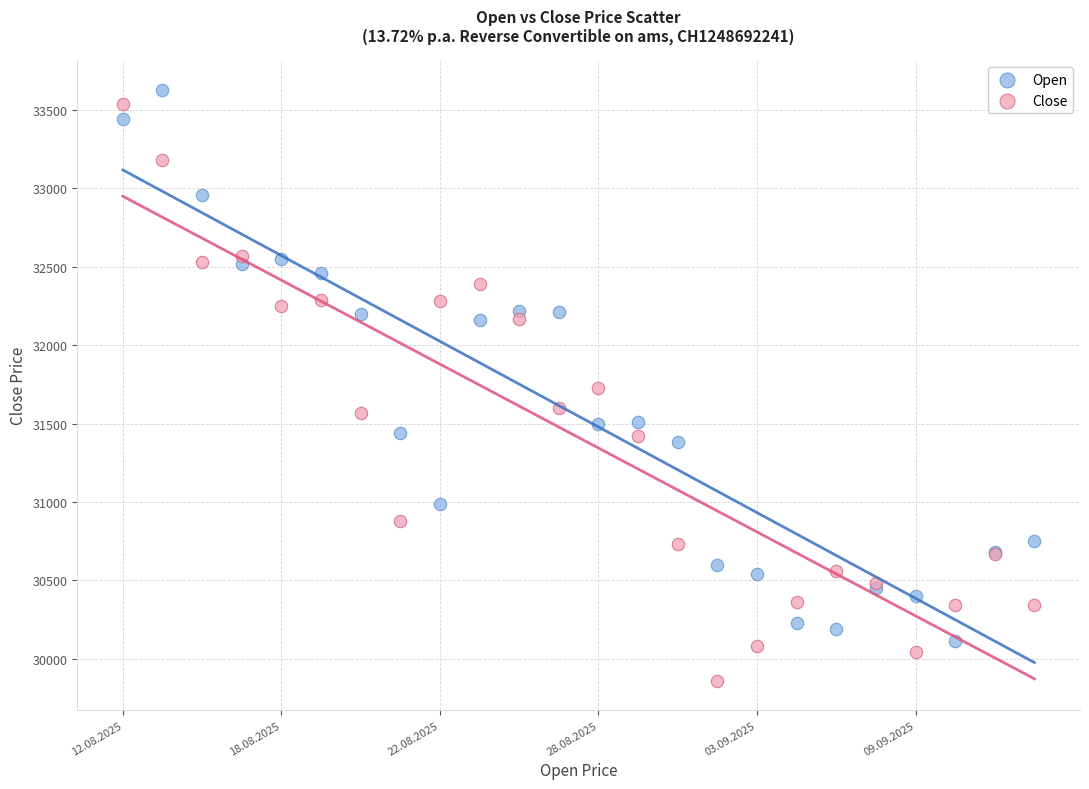

What are all the series names shown in the legend?

Open, Close